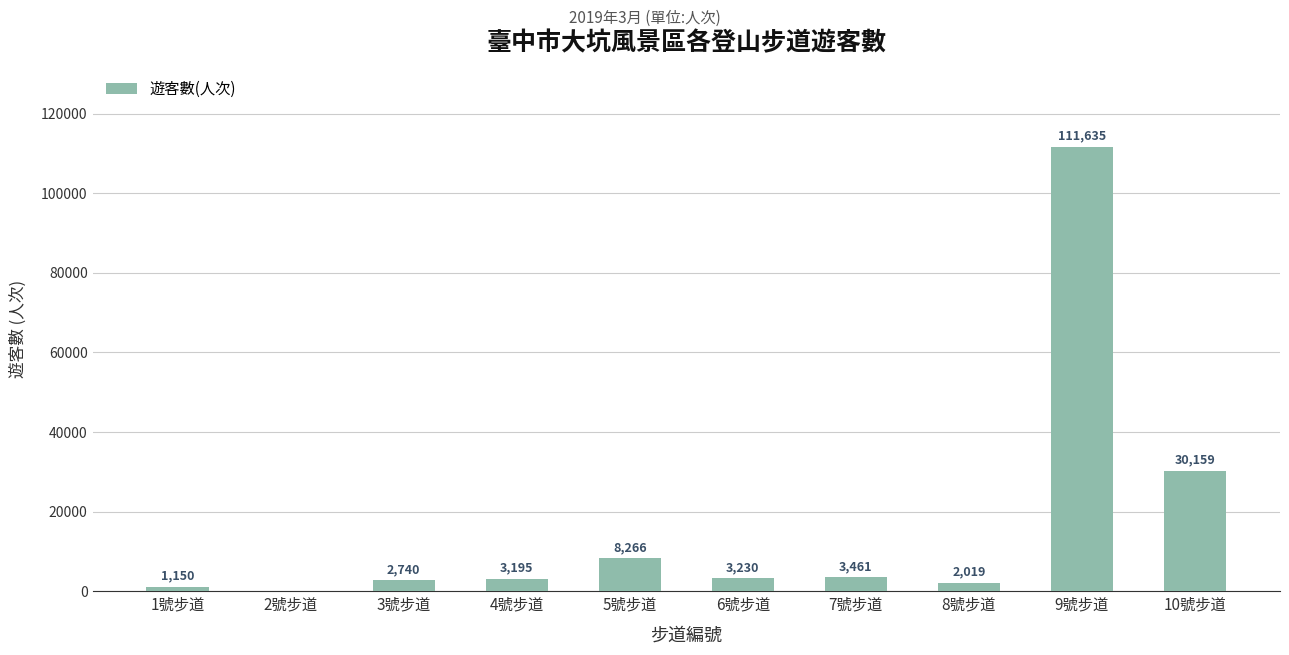

The chart shows a value of 2740 at 3號步道. True or false?

True